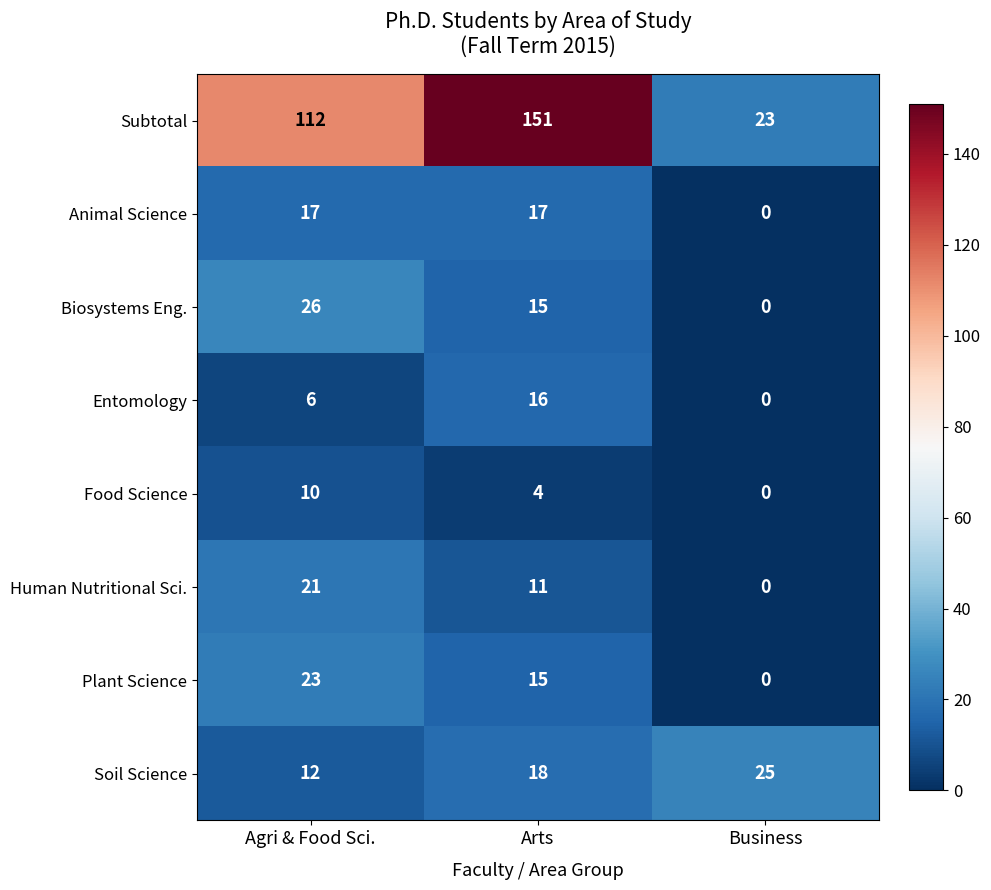

Which category has the lowest value across all series?

Business